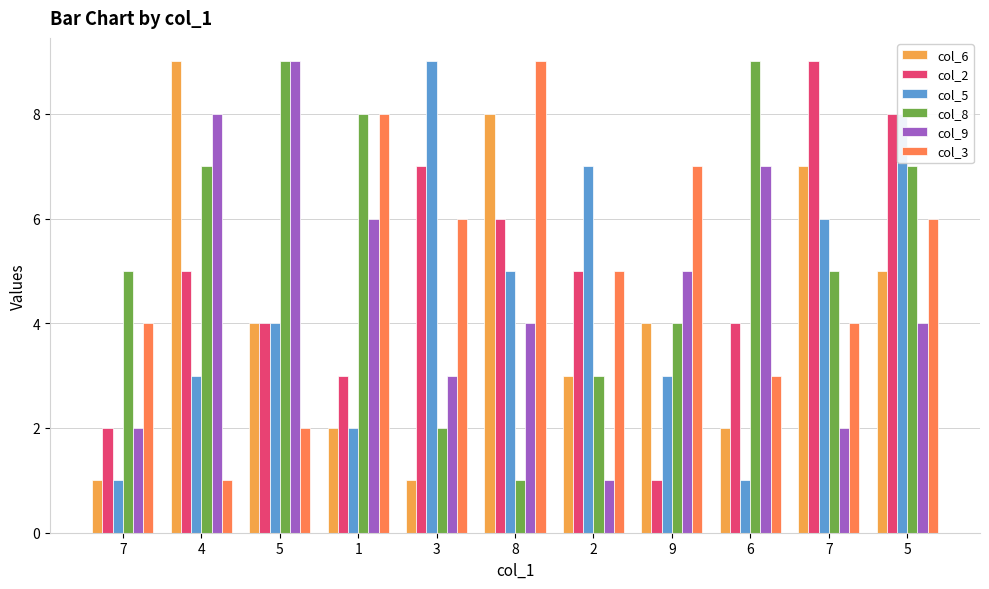

Which series has the largest range (max minus min)?

col_6